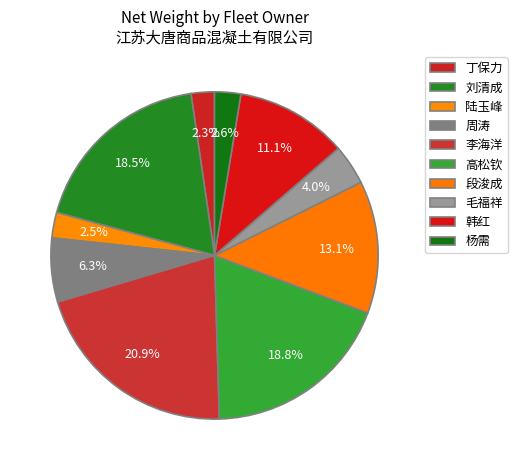

How many slices are in this pie chart?

10